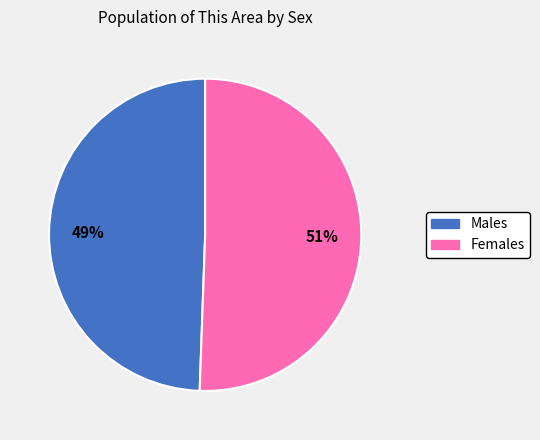

Does any single category account for the majority?

Yes